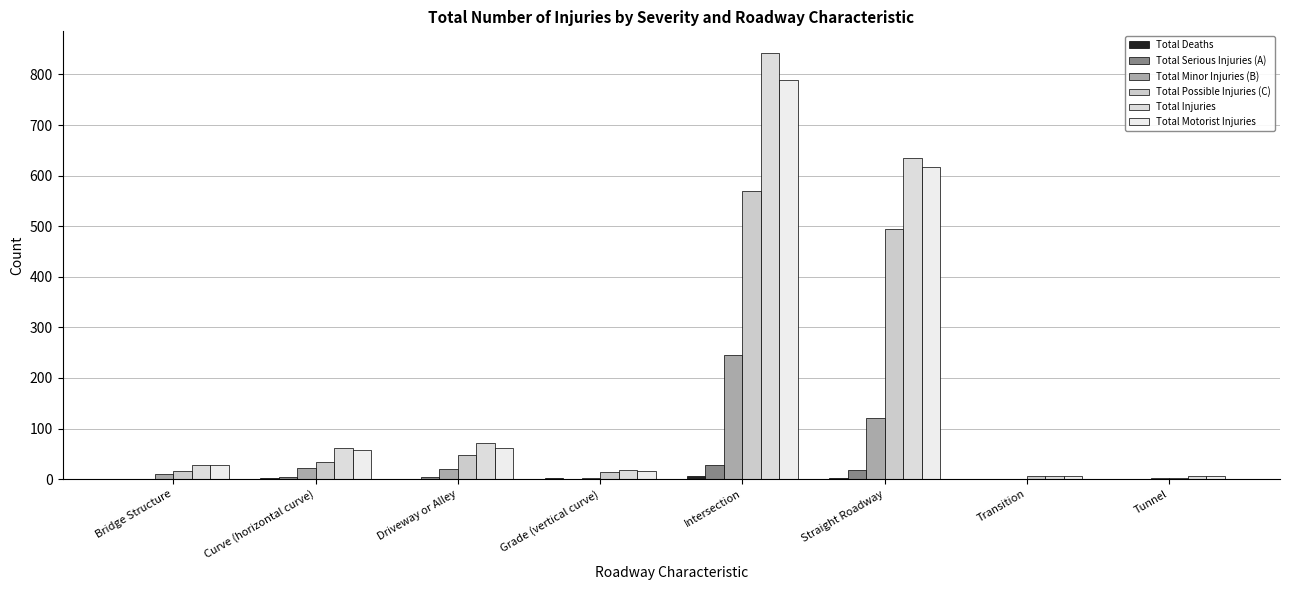

Count the number of categories in the chart.

8